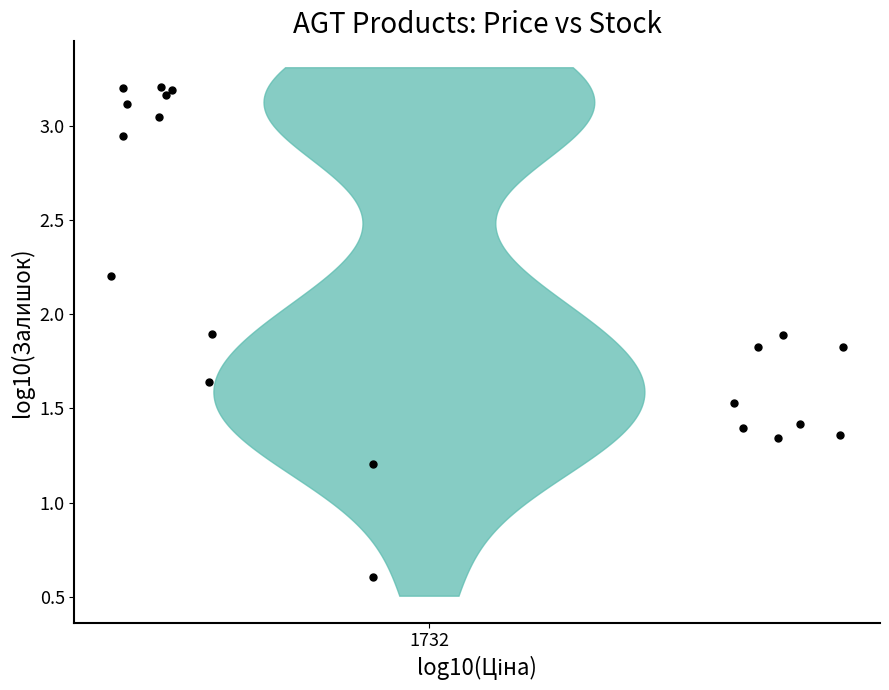

What Y value in the scatter plot is closest to 1?

1.2